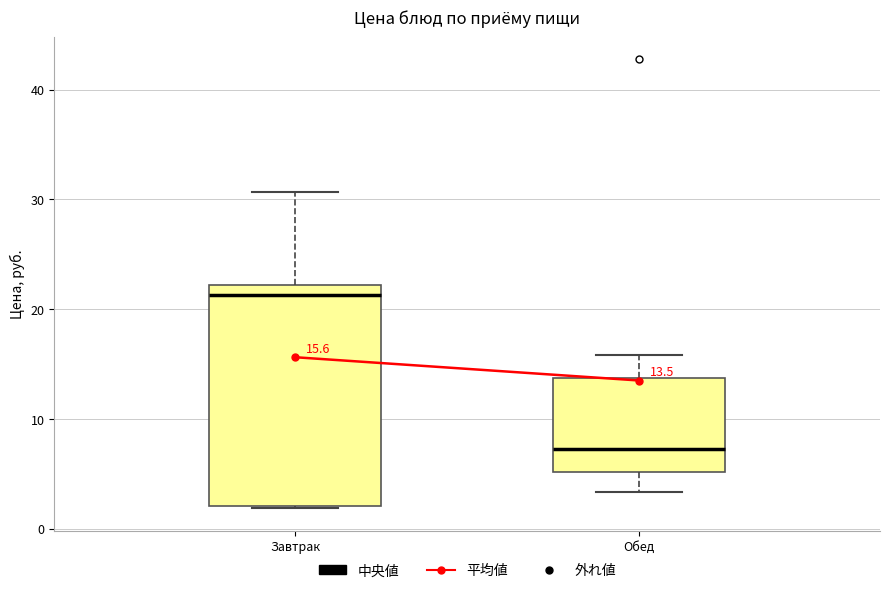

Which box has the lowest median line?

Обед